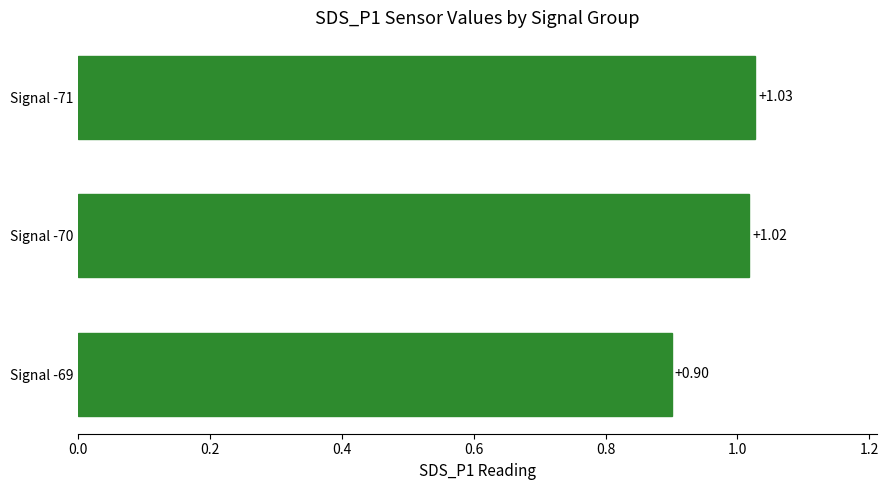

How many values are between 0 and 1?

1